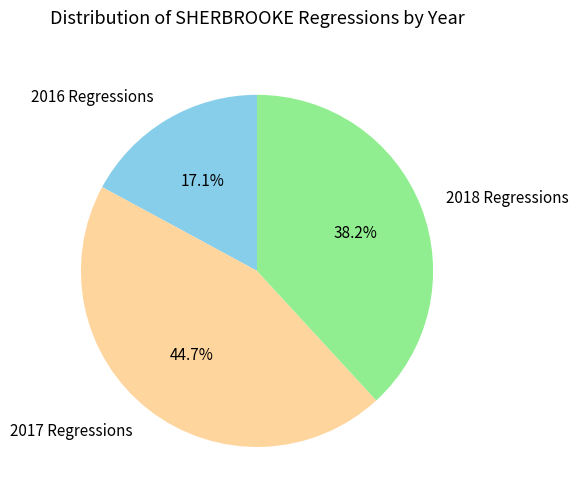

To the nearest percent, what is the difference between the largest and smallest slice percentages?

28%